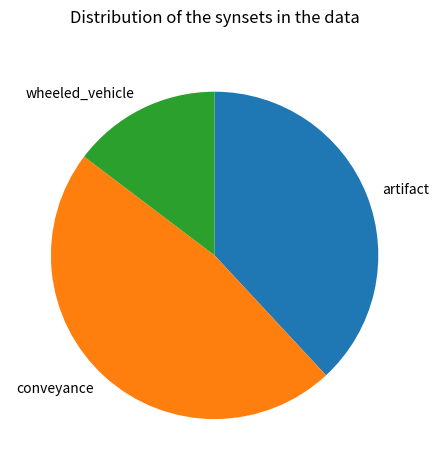

Is it true that artifact is 24% of the pie?

False